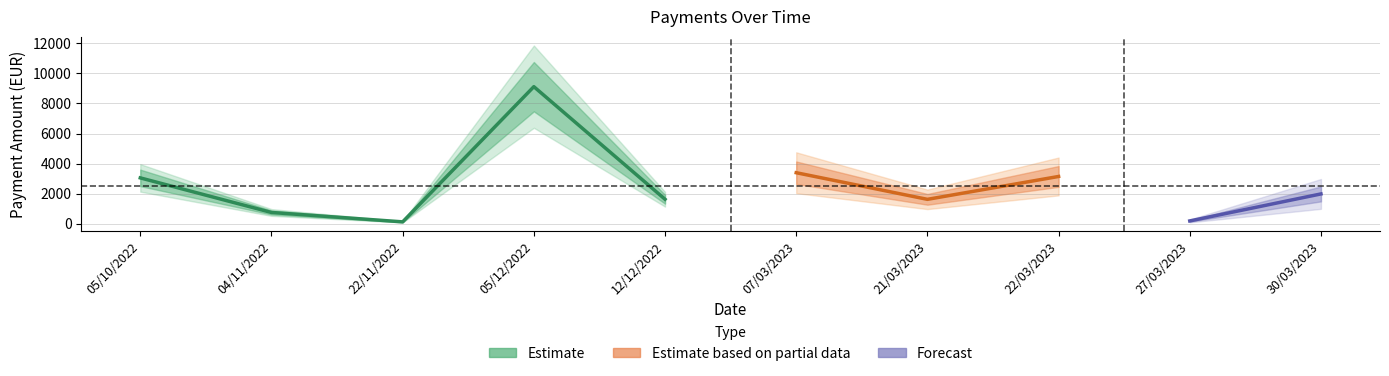

Reading left to right, what are all the values shown in this chart?

TOT_PAGAMENTI: 3050.0	750.0	125.0	9115.5	1628.3	3393.6	1623.0	3144.3	187.4	1983.0
OC_TOT_PAGAMENTI_RENDICONTAB_UE: 3050.0	750.0	125.0	9115.5	1628.3	3393.6	1623.0	3144.3	187.4	1983.0